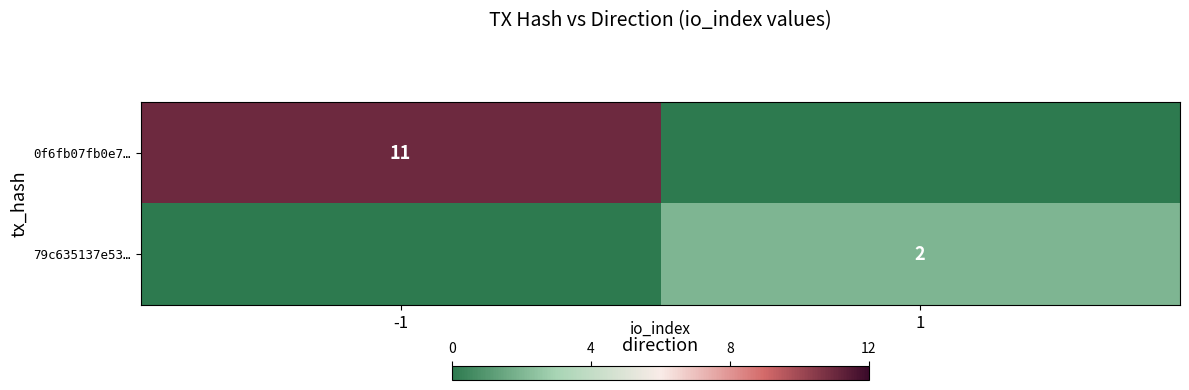

True or false: 0f6fb07fb0e7… has a value of 11 at -1.

True